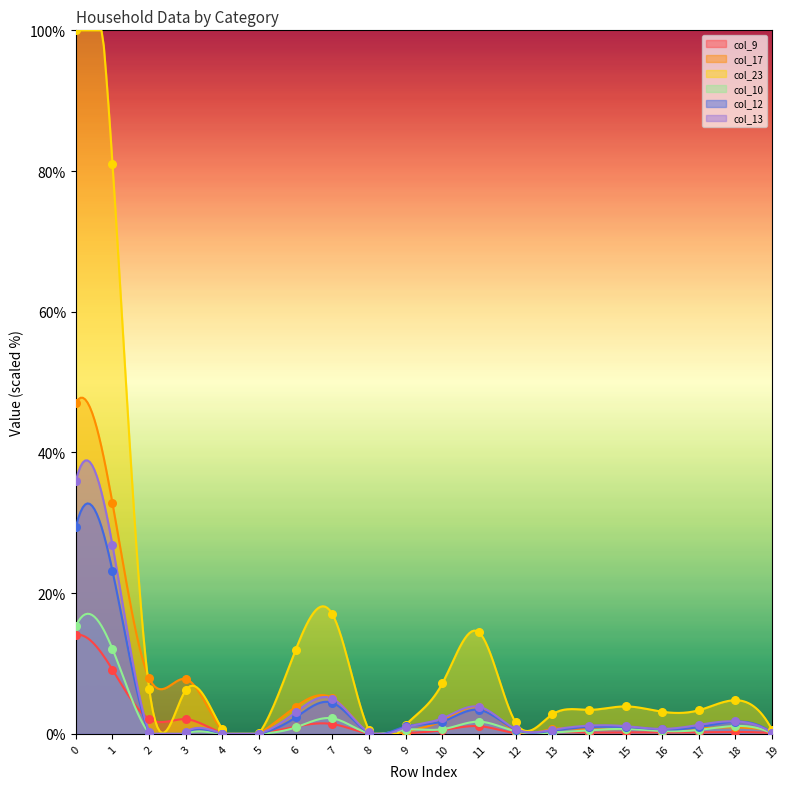

Which series contains the highest Y value?

col_23